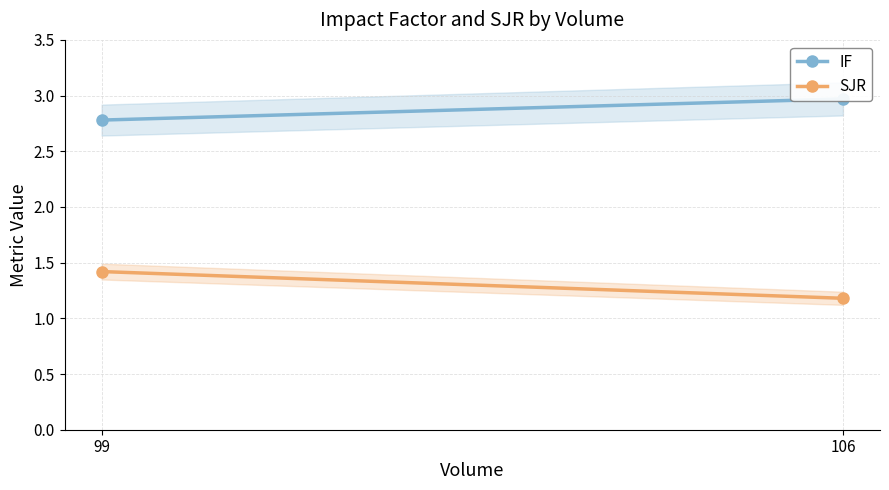

Which series has the largest range (max minus min)?

SJR